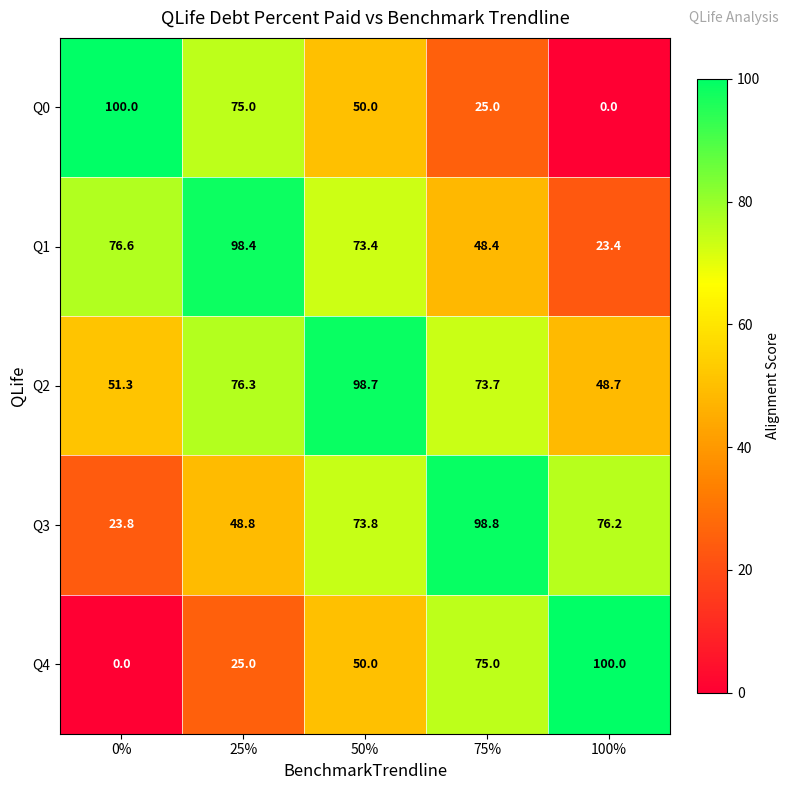

What is the maximum value shown in the chart?

100.0